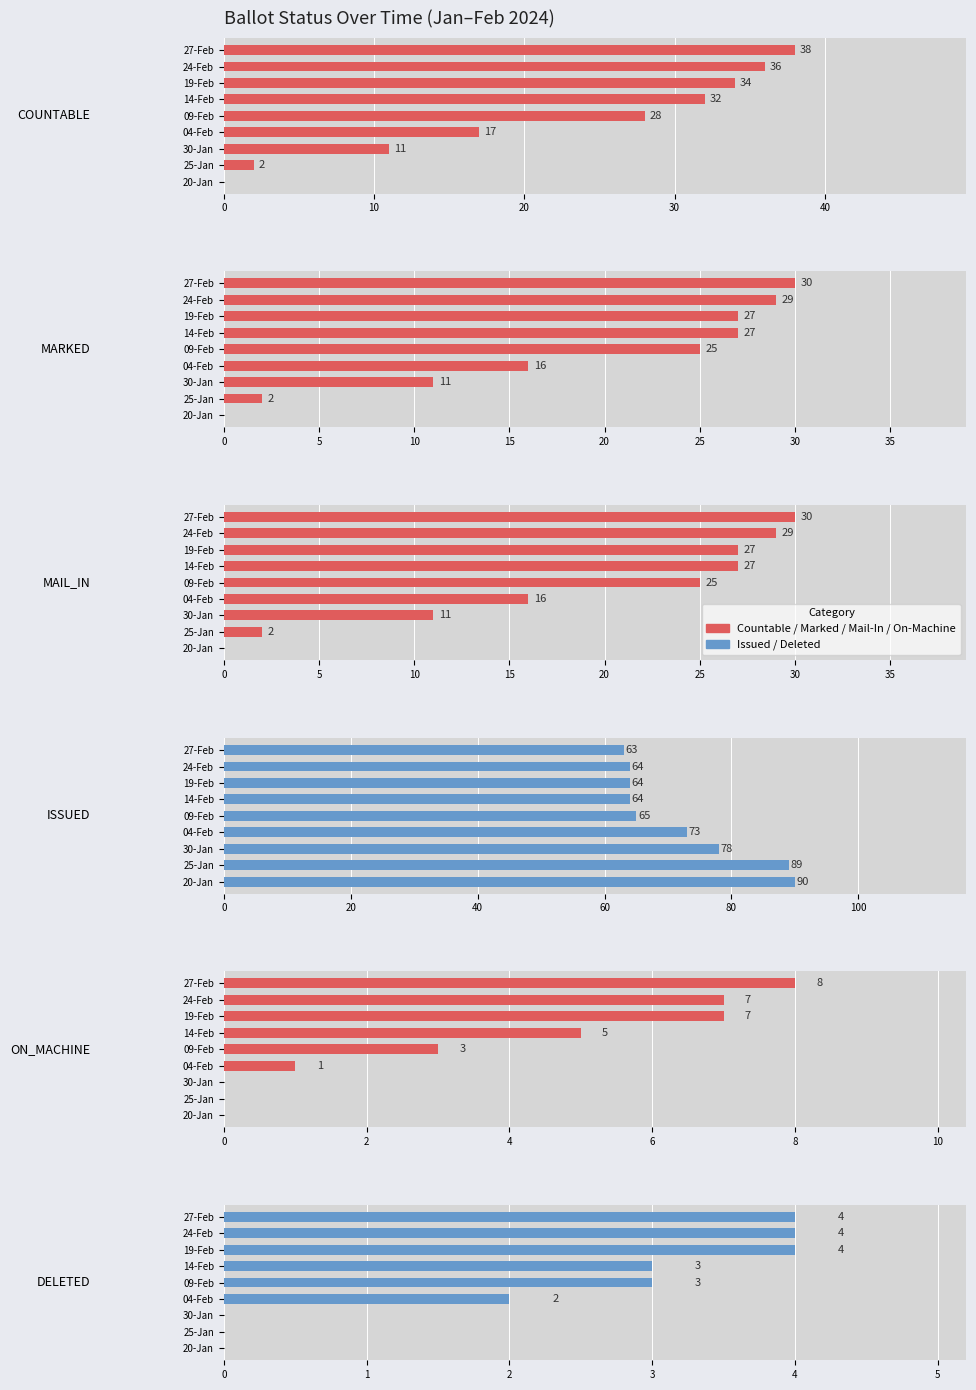

Is it true that MAIL_IN equals 27 at 19-Feb?

True